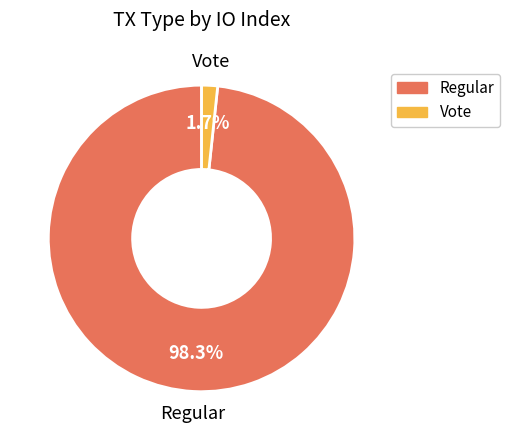

Which category has the smallest portion of the pie?

Vote